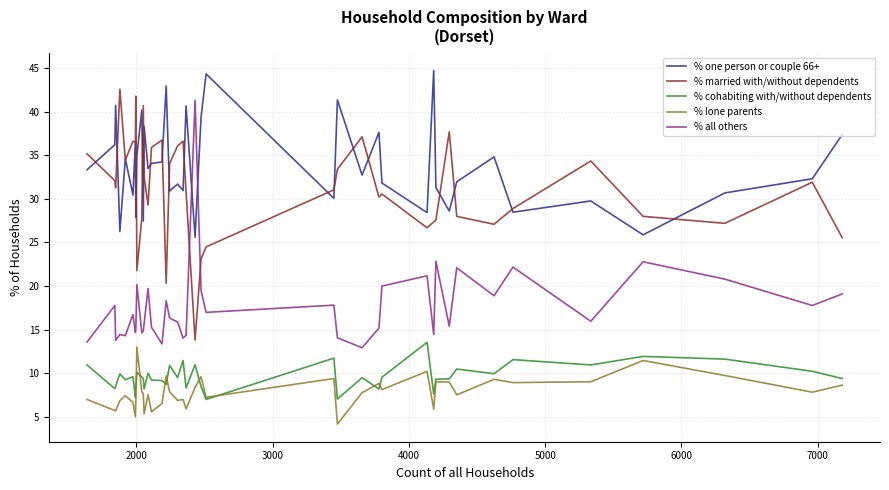

After their last crossing, which series has the higher values: % one person or couple 66+ or % all others?

% one person or couple 66+